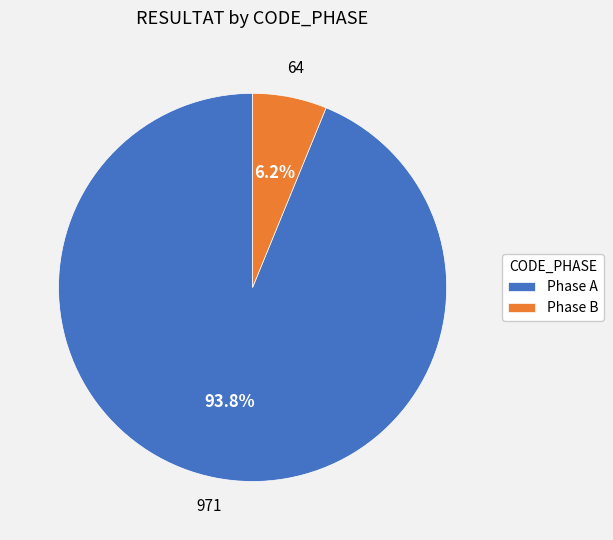

What is the largest slice in the pie chart?

Phase A